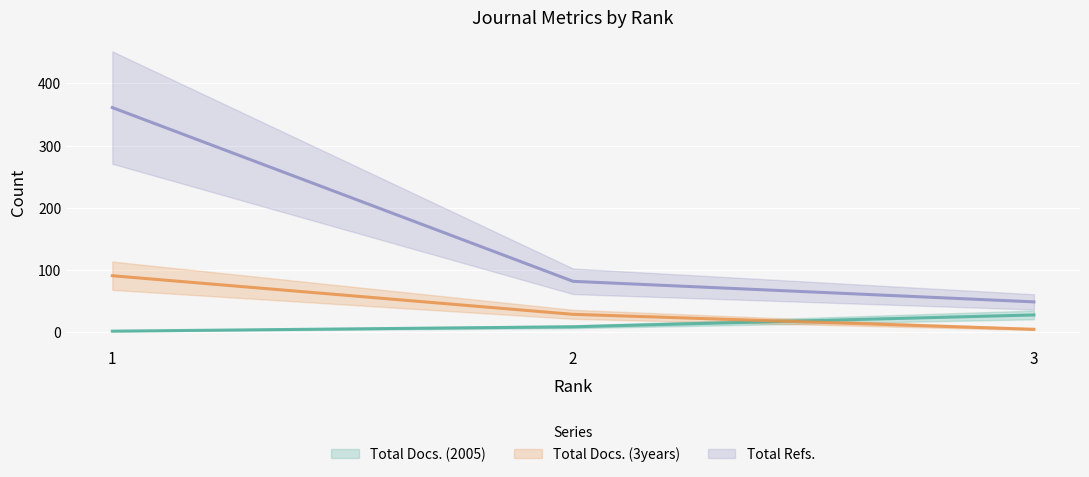

Is it true that Total Docs. (3years) equals 29 at 2?

True